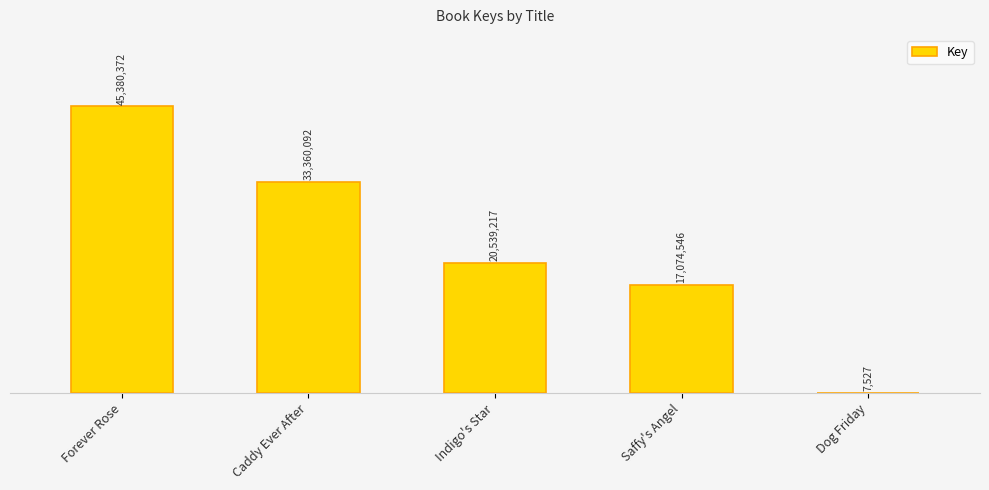

What is the change in value from Caddy Ever After to Dog Friday?

-33352565